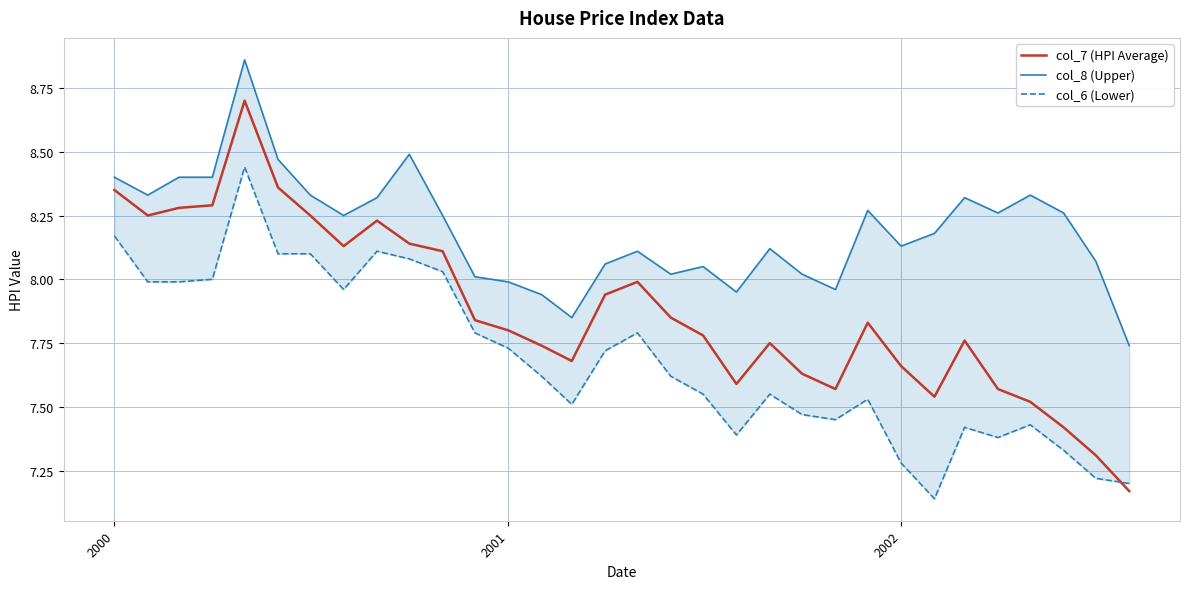

At how many categories does at least one series exceed 8?

26